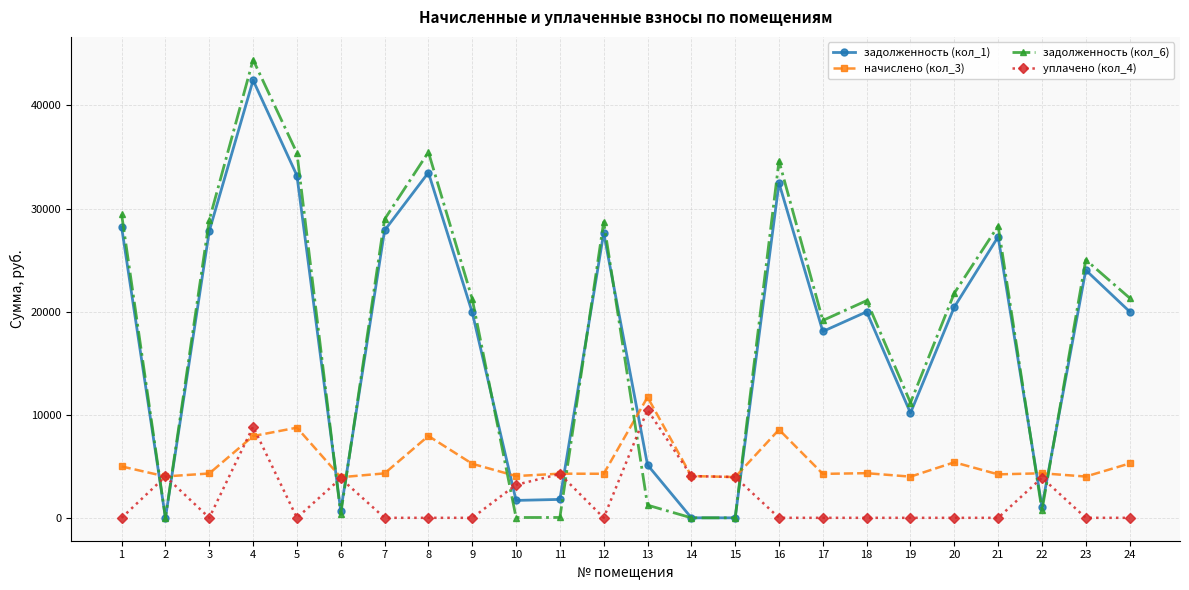

What is the difference between the maximum and minimum values in the задолженность (кол_1) series?

42441.8